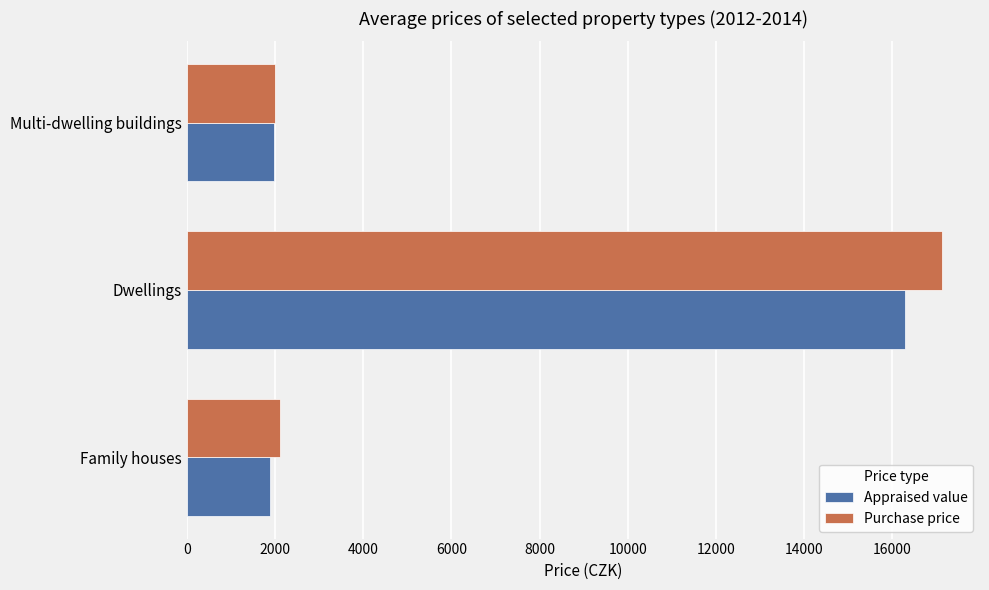

What is the highest value of the Purchase price series?

17131